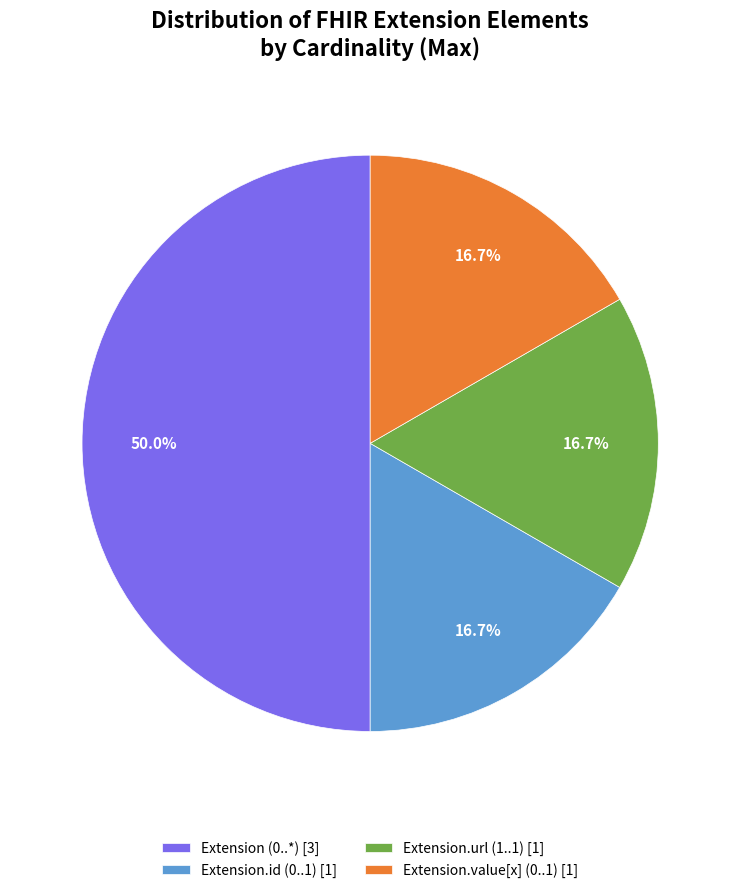

Approximately how many times larger is the value at Extension (0..*) [3] compared to Extension.id (0..1) [1]?

3.0